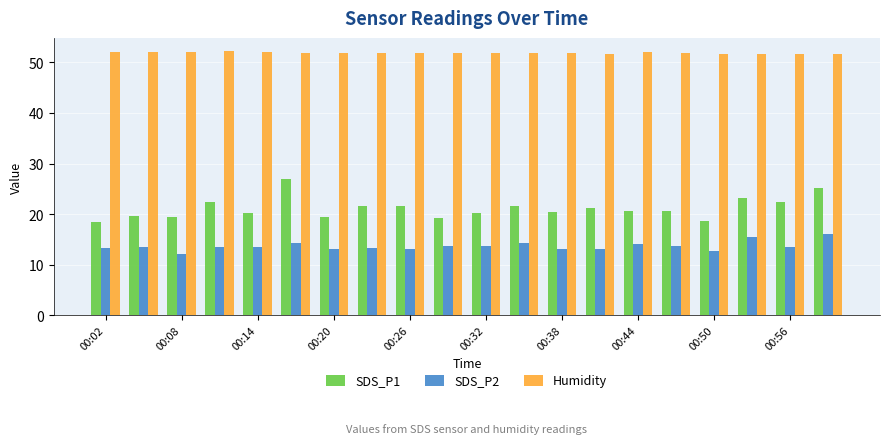

Which series has the largest range (max minus min)?

SDS_P1